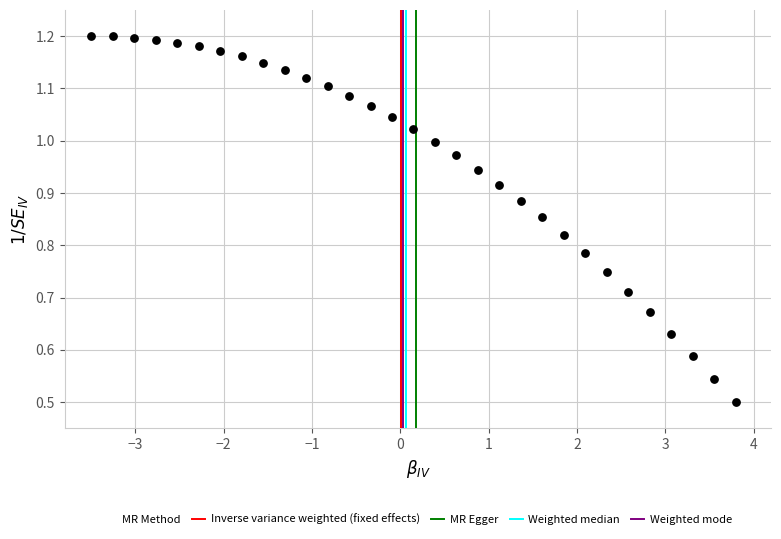

What is the range of X values (max minus min)?

7.3